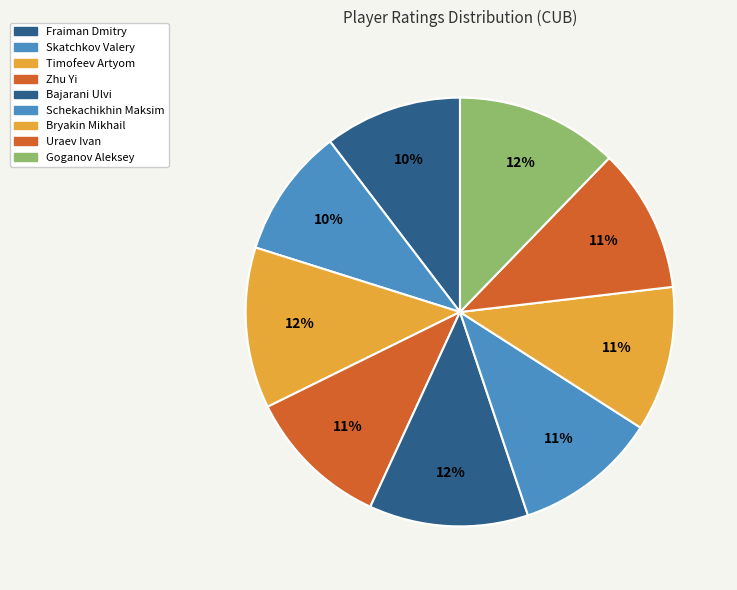

Does any single category account for the majority?

No